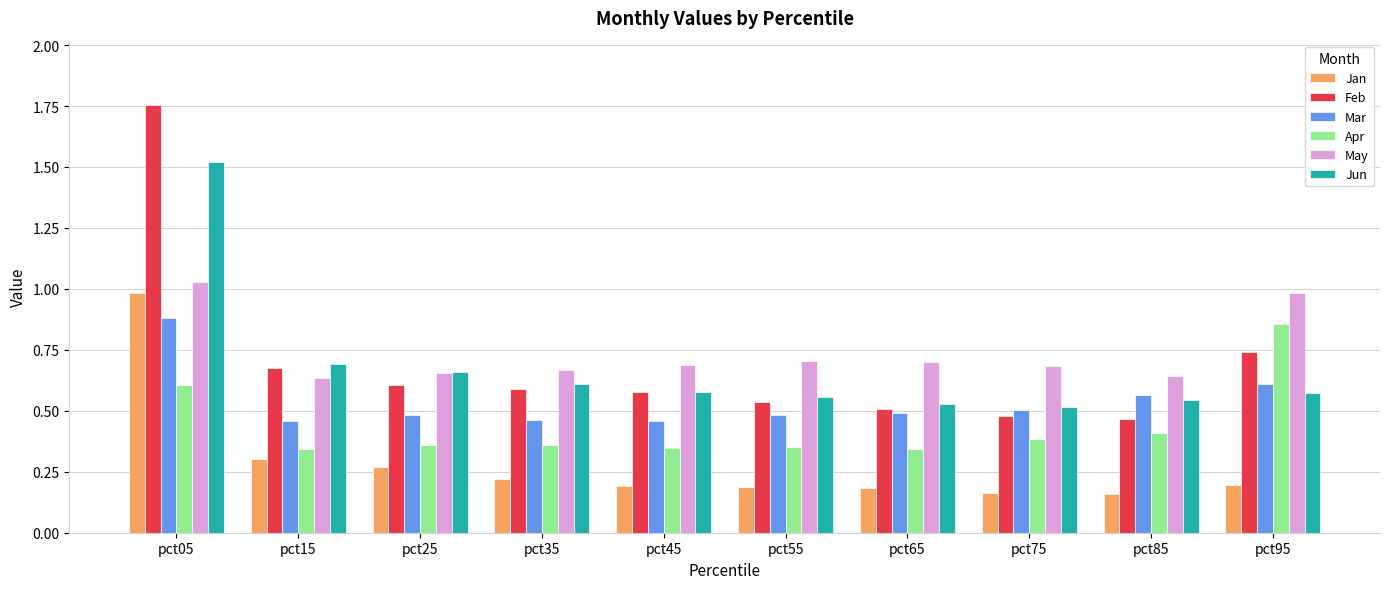

List the series in order of their peak value, highest first.

Feb, Jun, May, Jan, Mar, Apr